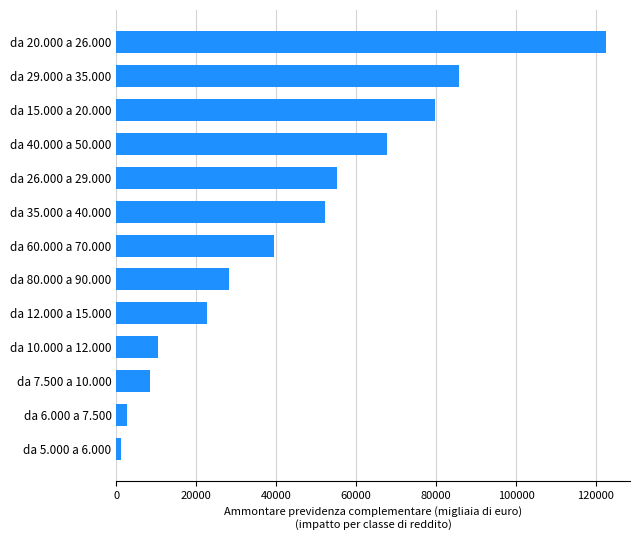

What is the average value?

44279